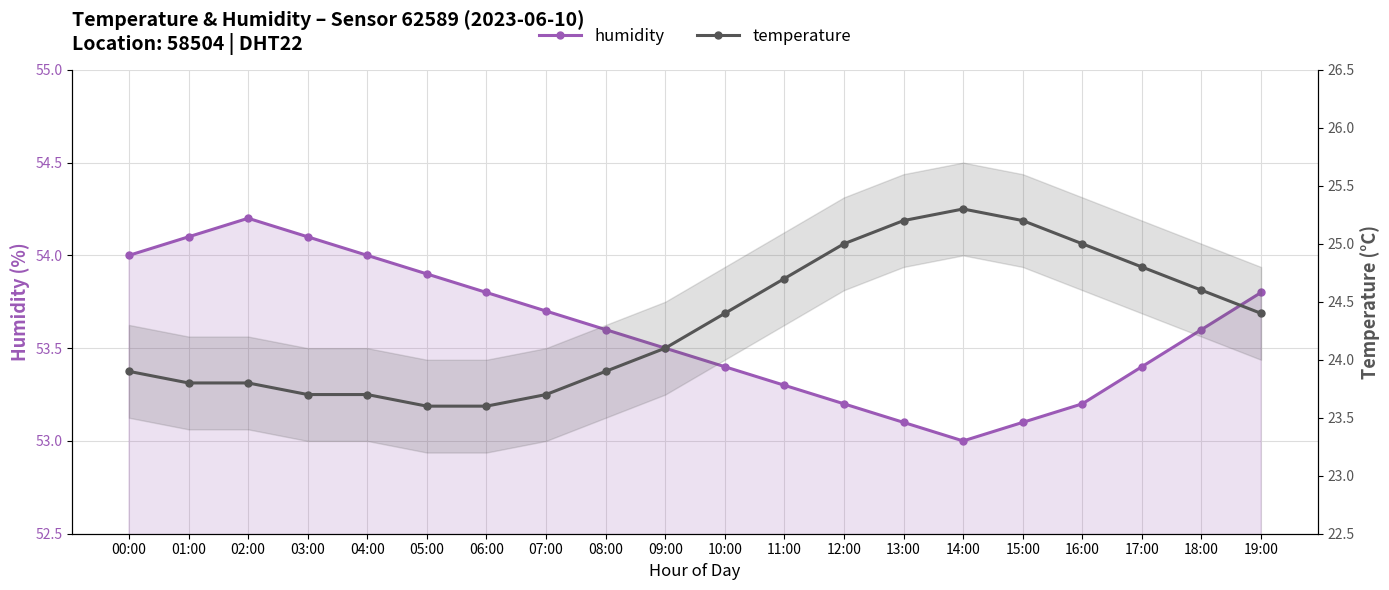

True or false: humidity has a value of 53.5 at 09:00.

True